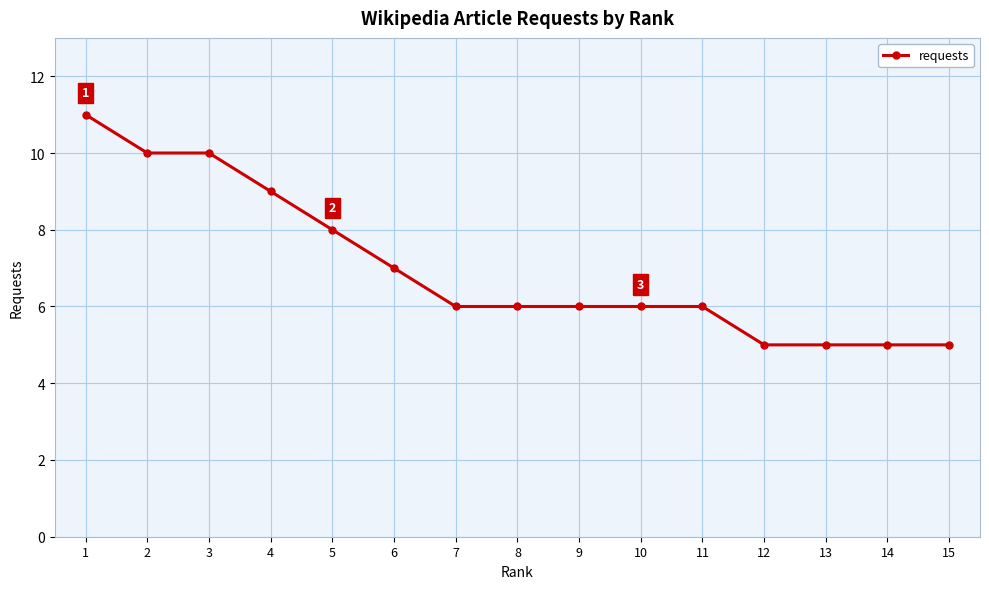

What is the greatest value displayed?

11